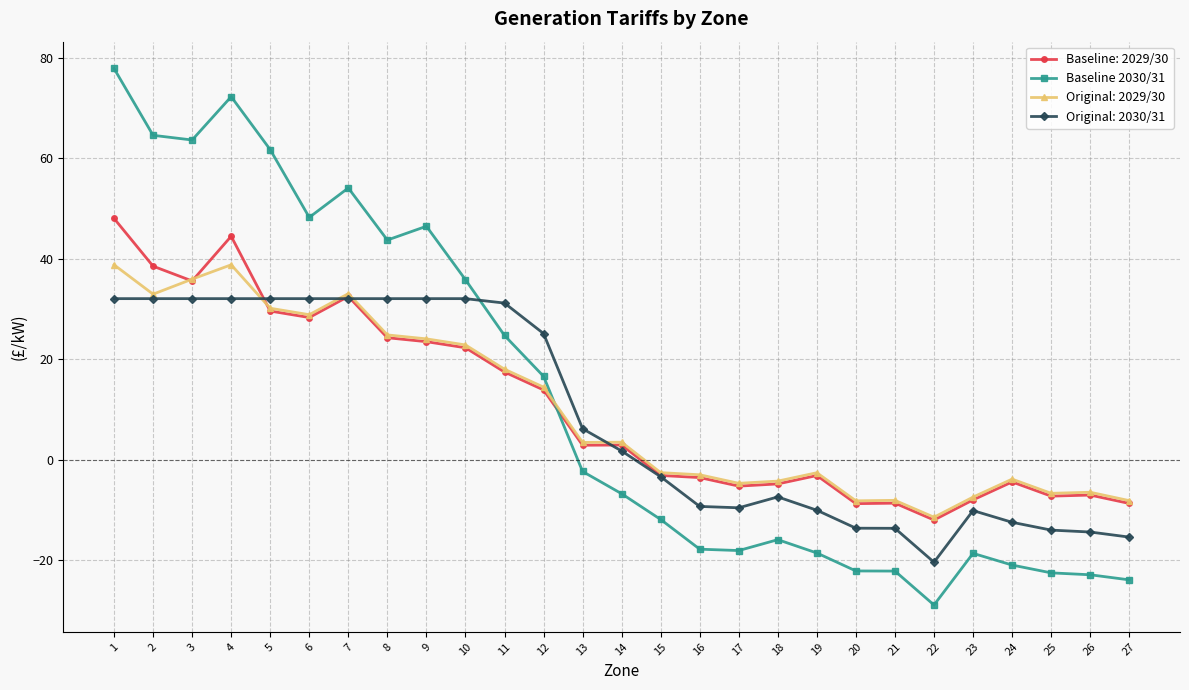

True or false: Baseline 2030/31 has more than 2 points higher than both neighbors.

True